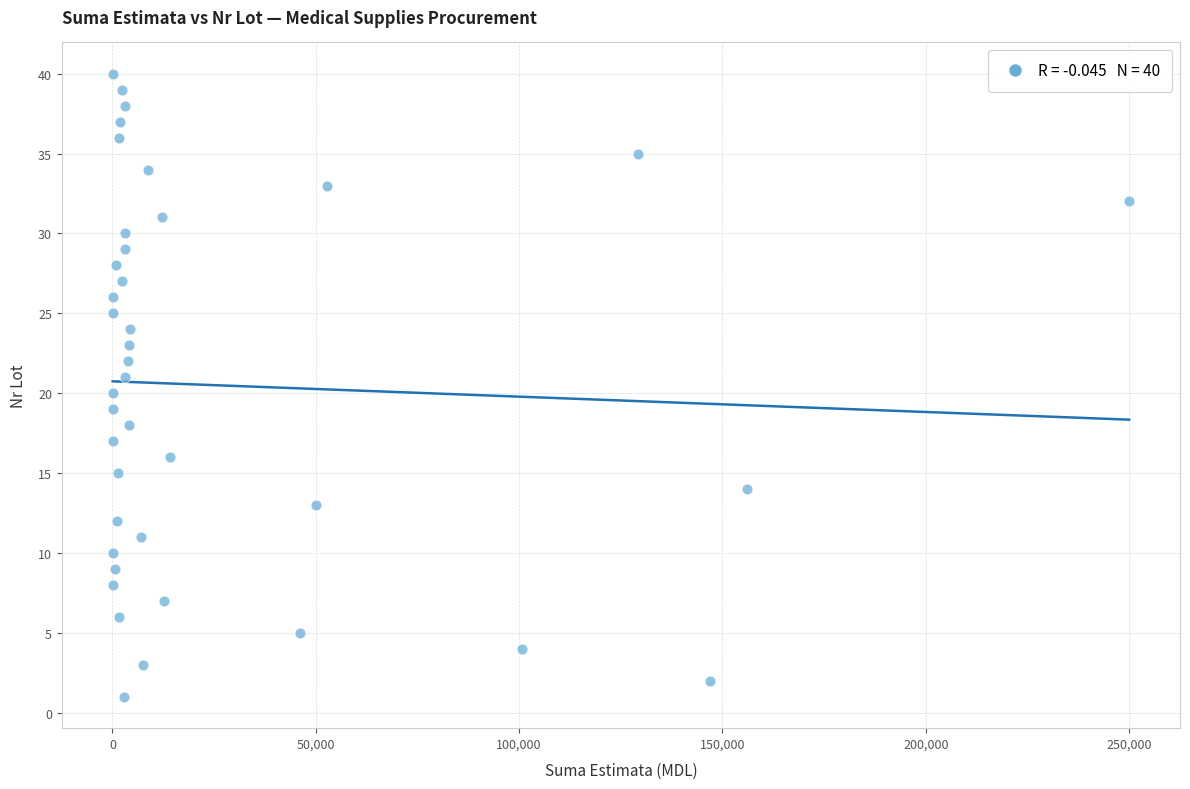

What is the range of Y values (max minus min)?

39